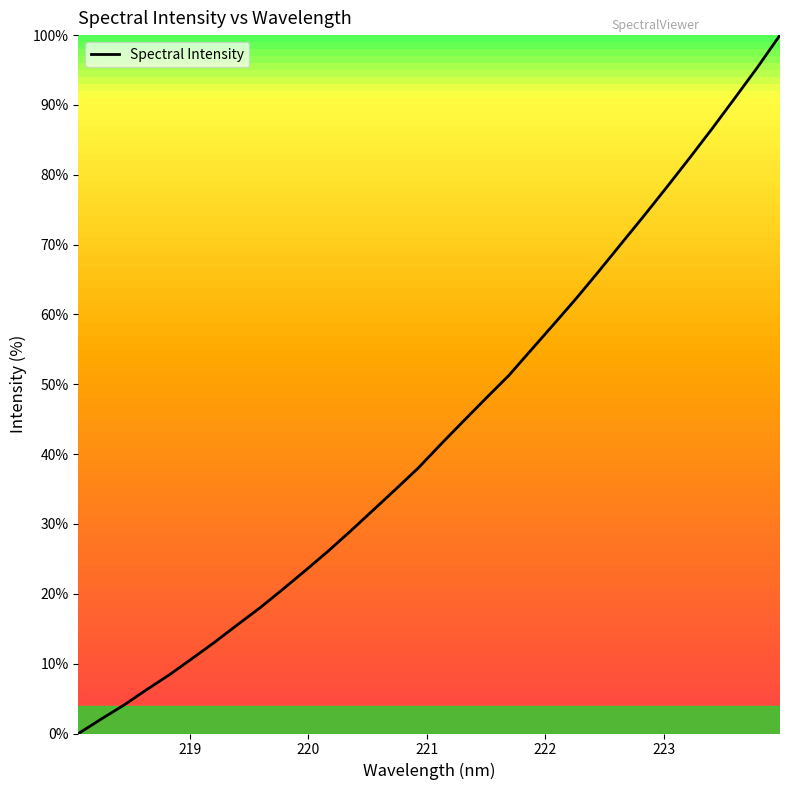

What is the greatest value displayed?

100.0